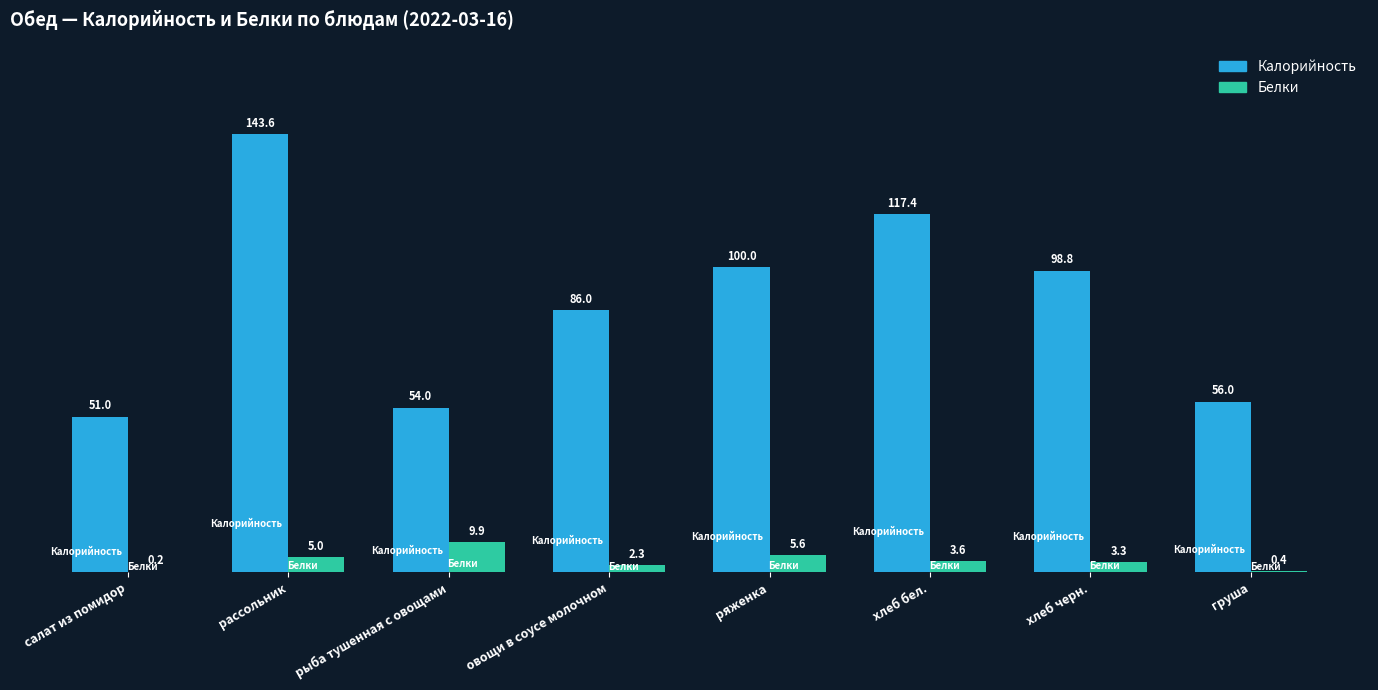

The Белки series shows 3.3 at хлеб черн.. True or false?

True